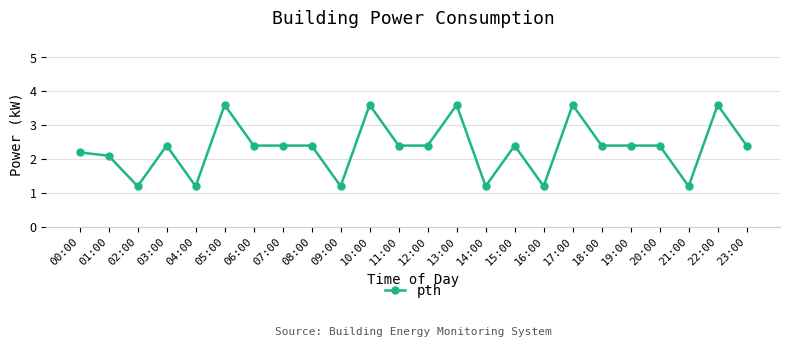

The value at 18:00 is 1.6. True or false?

False